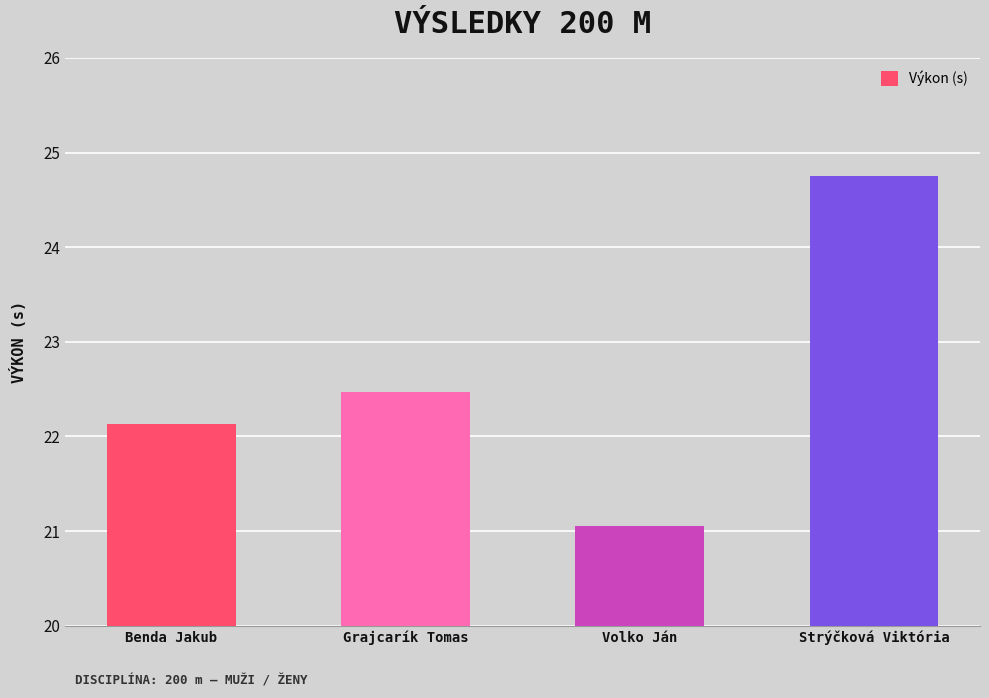

What is the value of the 2nd bar from the left?

22.5